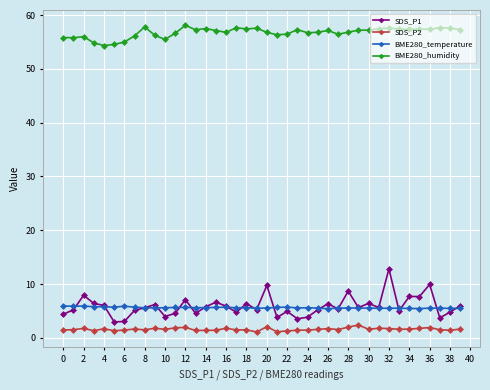

What is the minimum value shown in the chart?

1.1